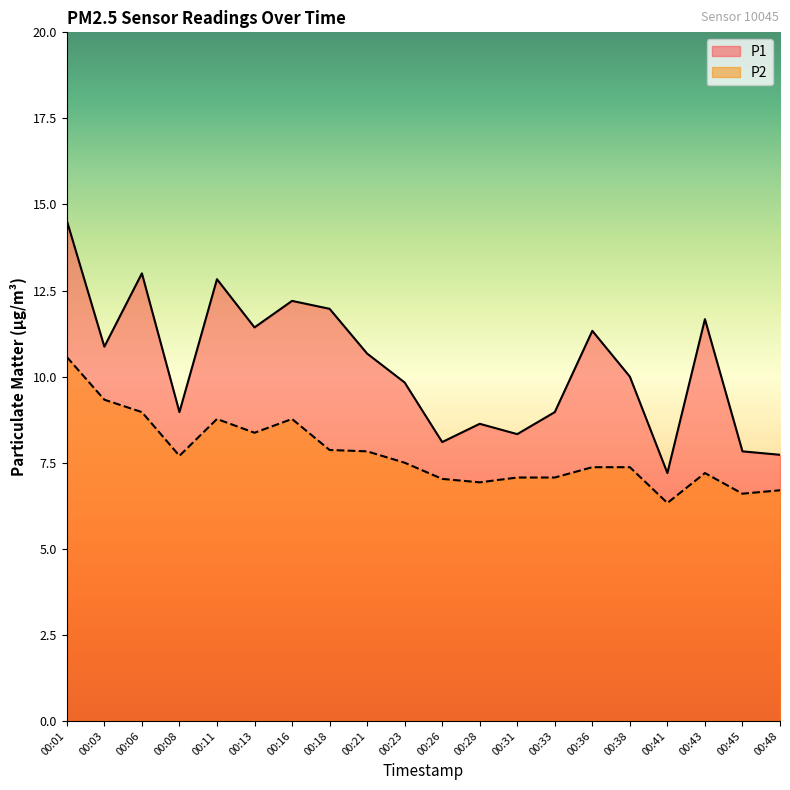

At which label does P2 first exceed 7?

00:01